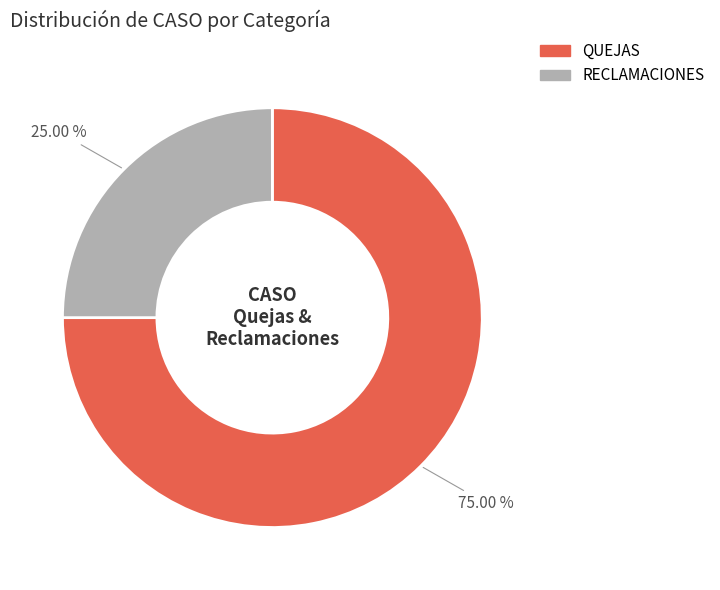

Does any single category account for the majority?

Yes